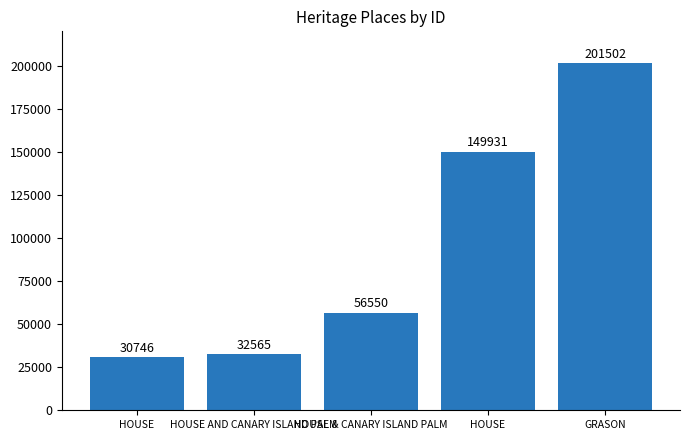

Reading right to left, list all the values displayed in this chart.

GRASON=201502	HOUSE=149931	HOUSE & CANARY ISLAND PALM=56550	HOUSE AND CANARY ISLAND PALM=32565	HOUSE=30746